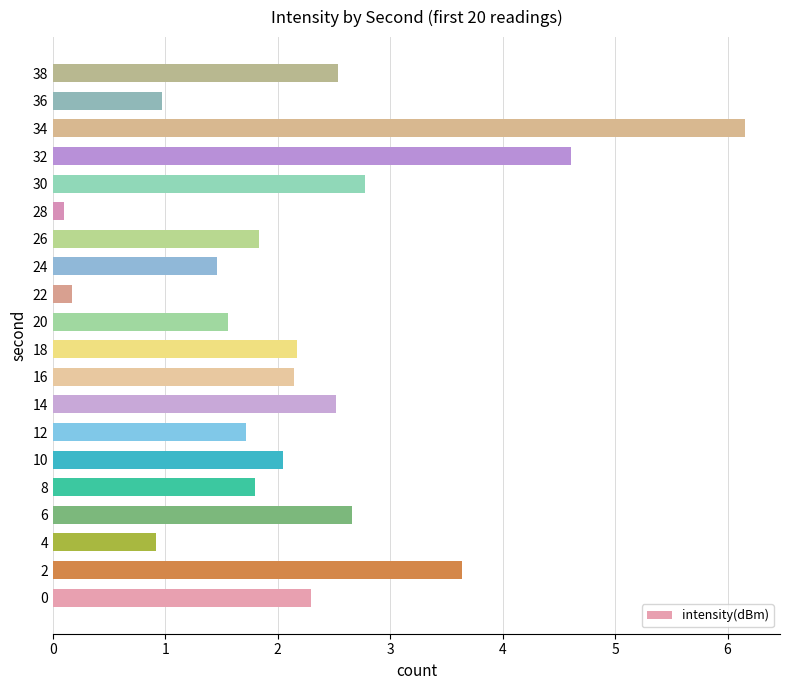

Which category has the highest value across all series?

34